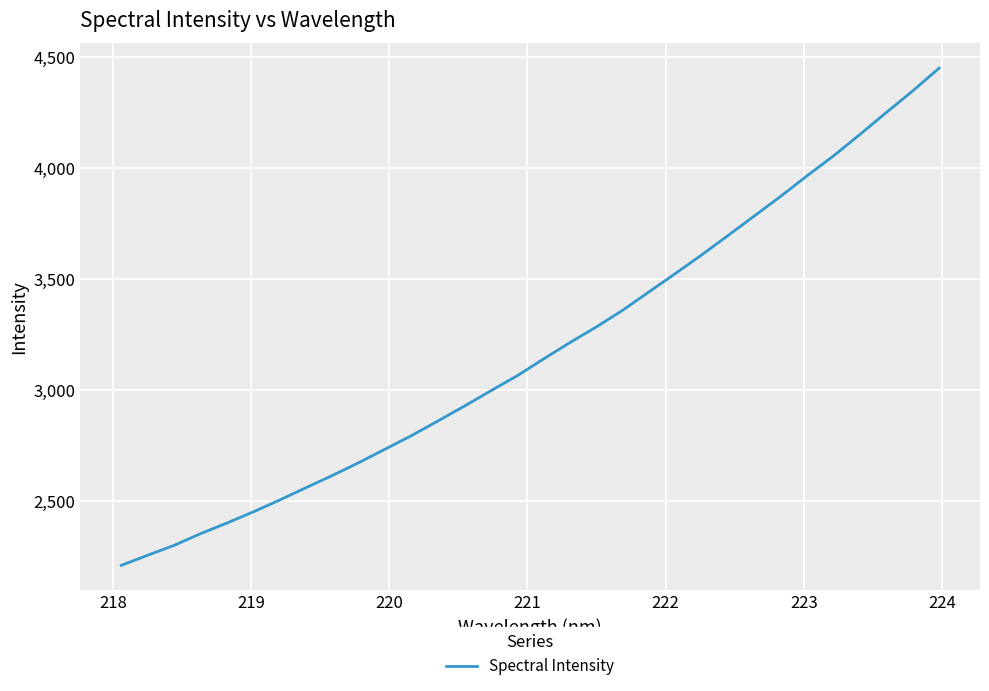

What is the difference between the maximum and minimum values?

2243.7